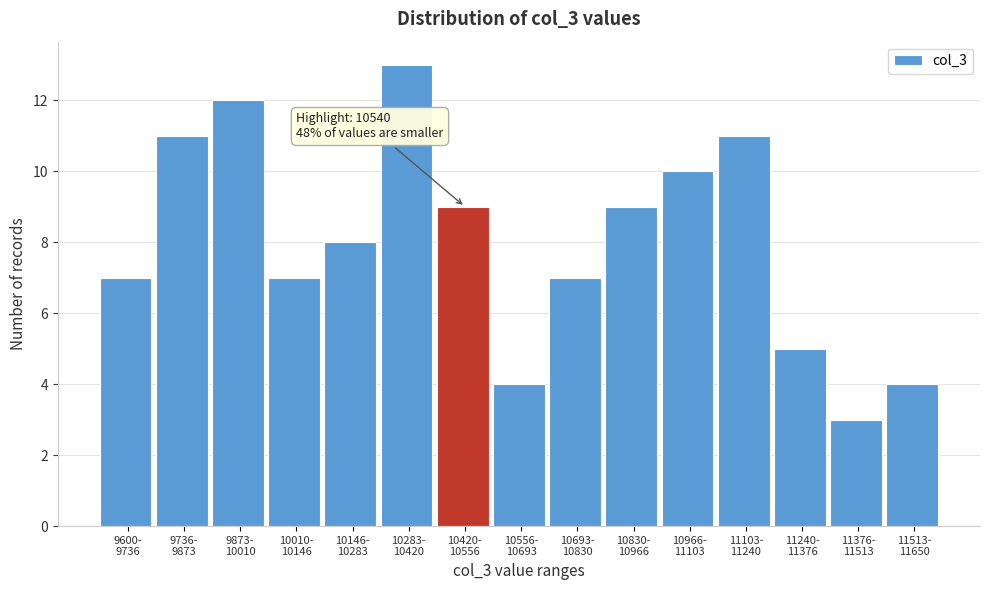

Reading left to right, transcribe all the data shown in this chart.

7	11	12	7	8	13	9	4	7	9	10	11	5	3	4